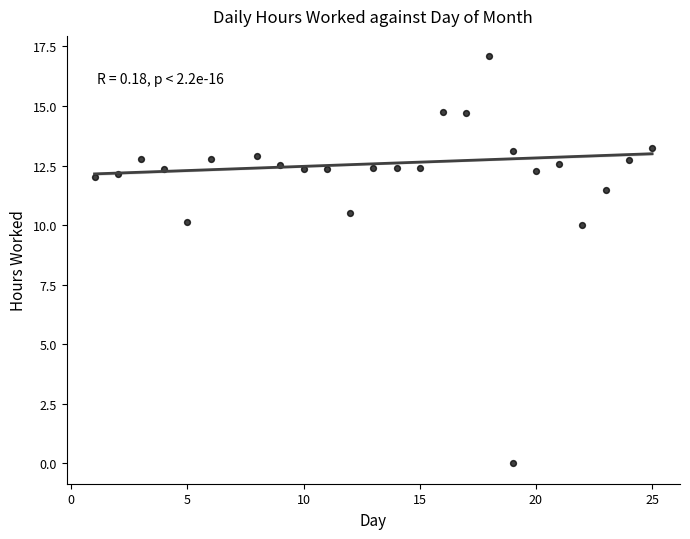

What is the range of Y values (max minus min)?

17.1